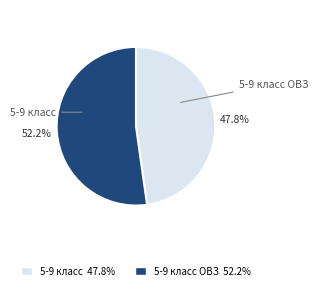

Is there any slice that represents more than half of the pie?

Yes